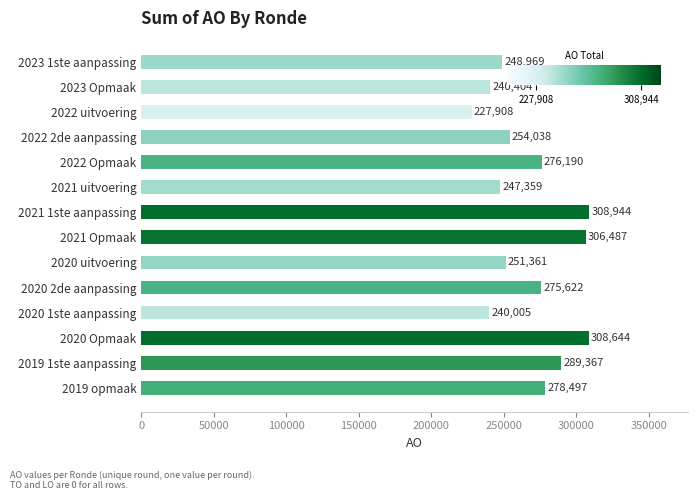

Reading top to bottom, list all the values displayed in this chart.

248969	240404	227908	254038	276190	247359	308944	306487	251361	275622	240005	308644	289367	278497